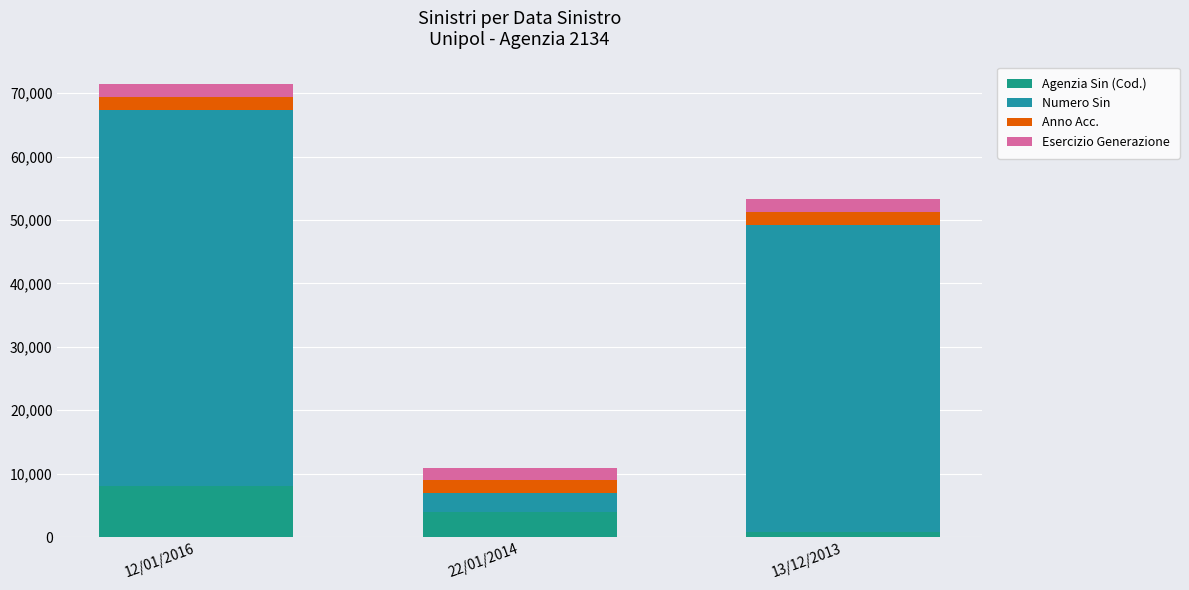

How many data points does each series have?

3